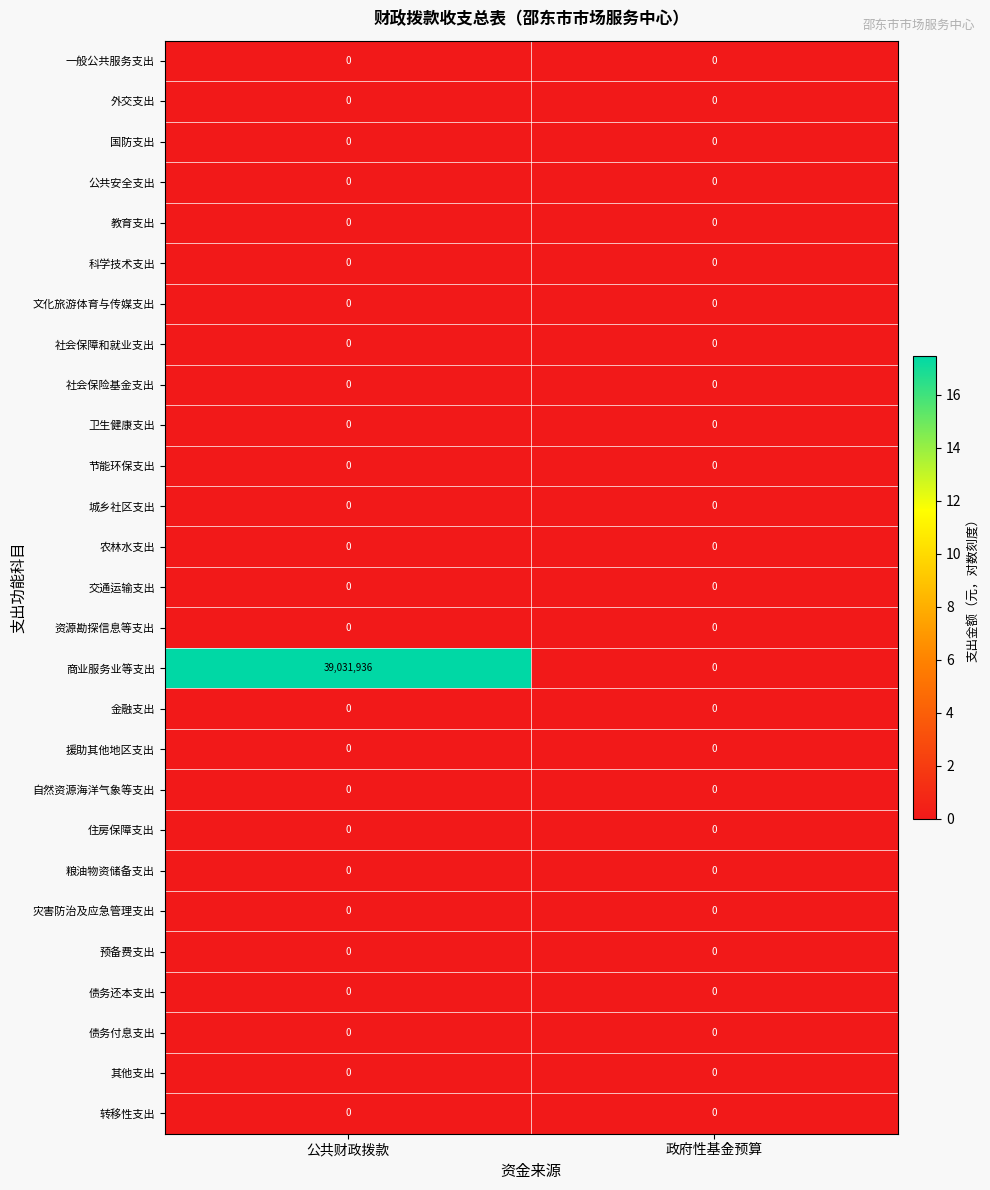

The 公共安全支出 series shows 0 at 政府性基金预算. True or false?

True